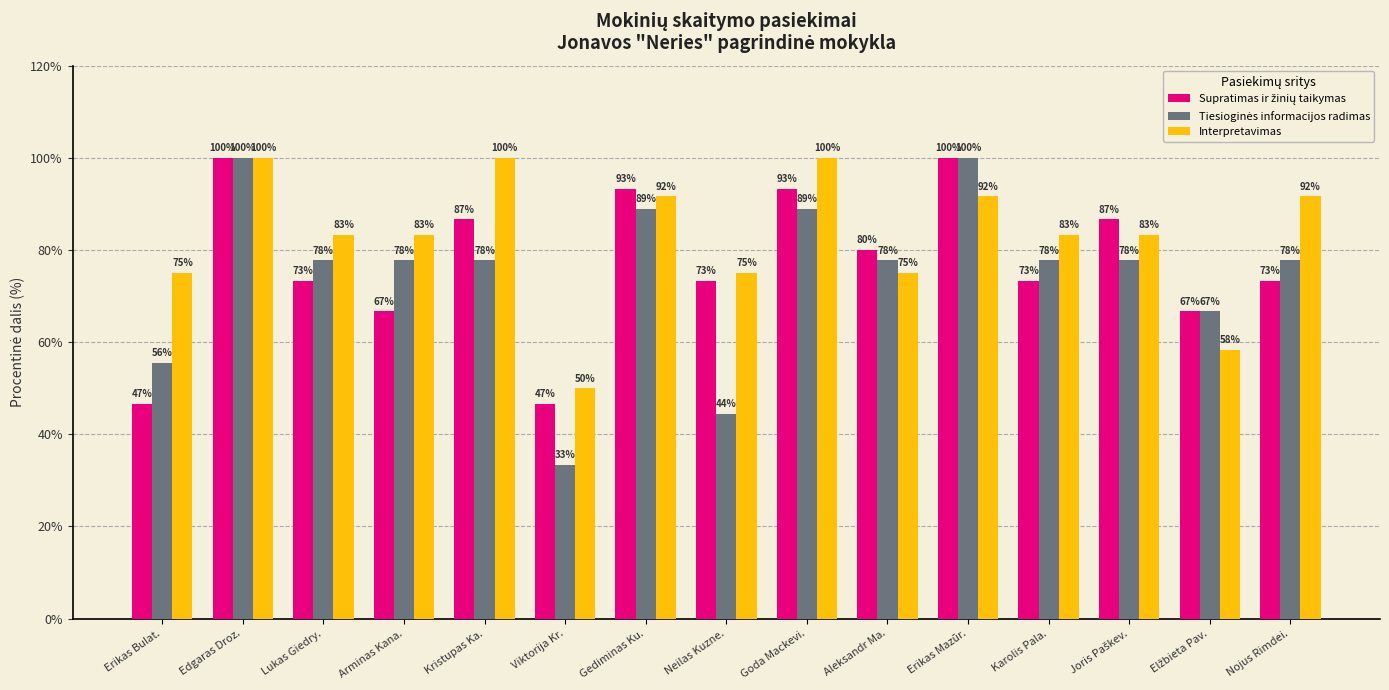

True or false: Interpretavimas has a value of 83.3 at Karolis Pala..

True